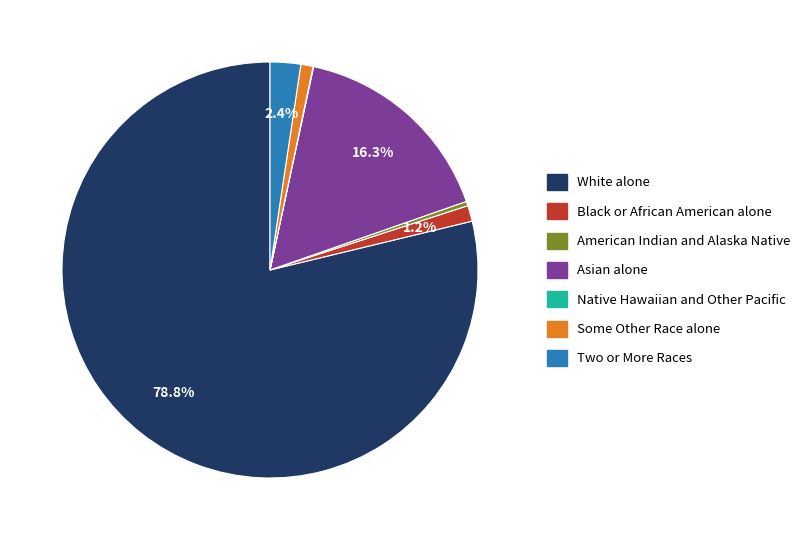

Which category has the biggest portion of the pie?

White alone